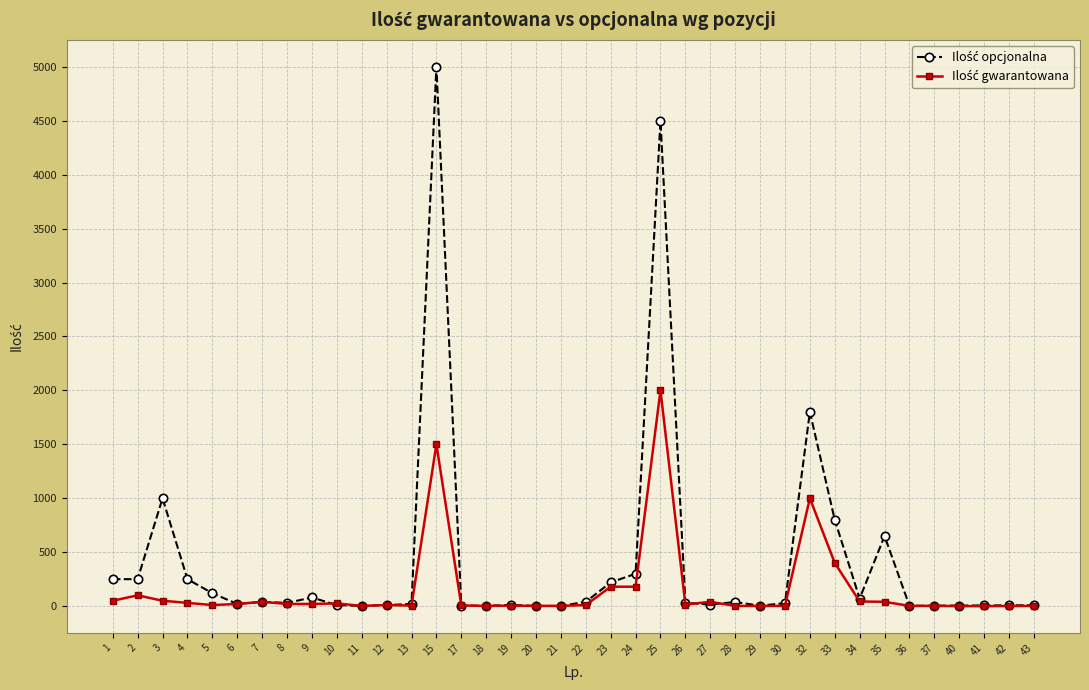

What value does the Ilość gwarantowana series have at 2?

100